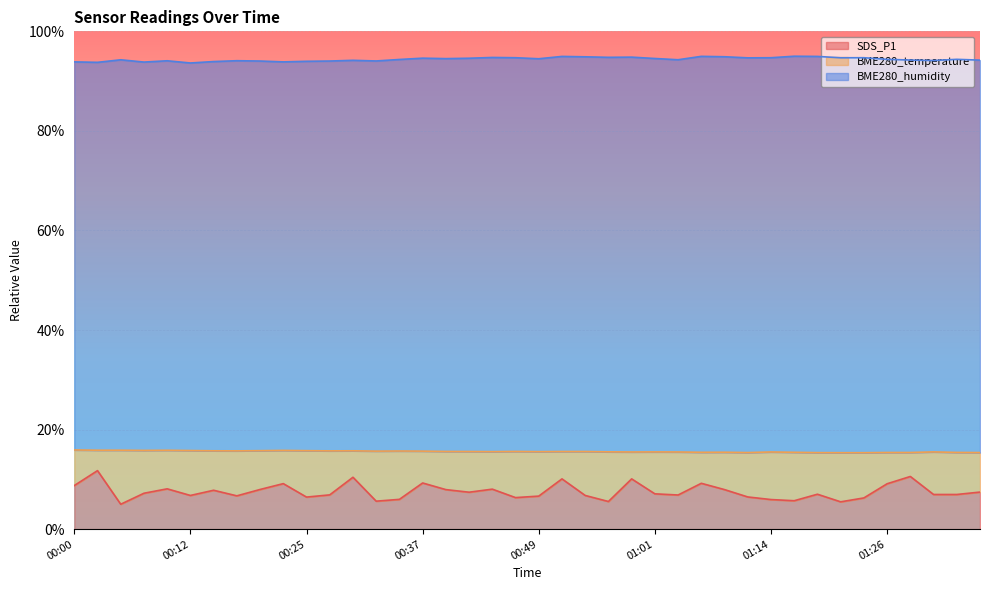

What is the difference between the maximum and minimum values in the SDS_P1 series?

6.8